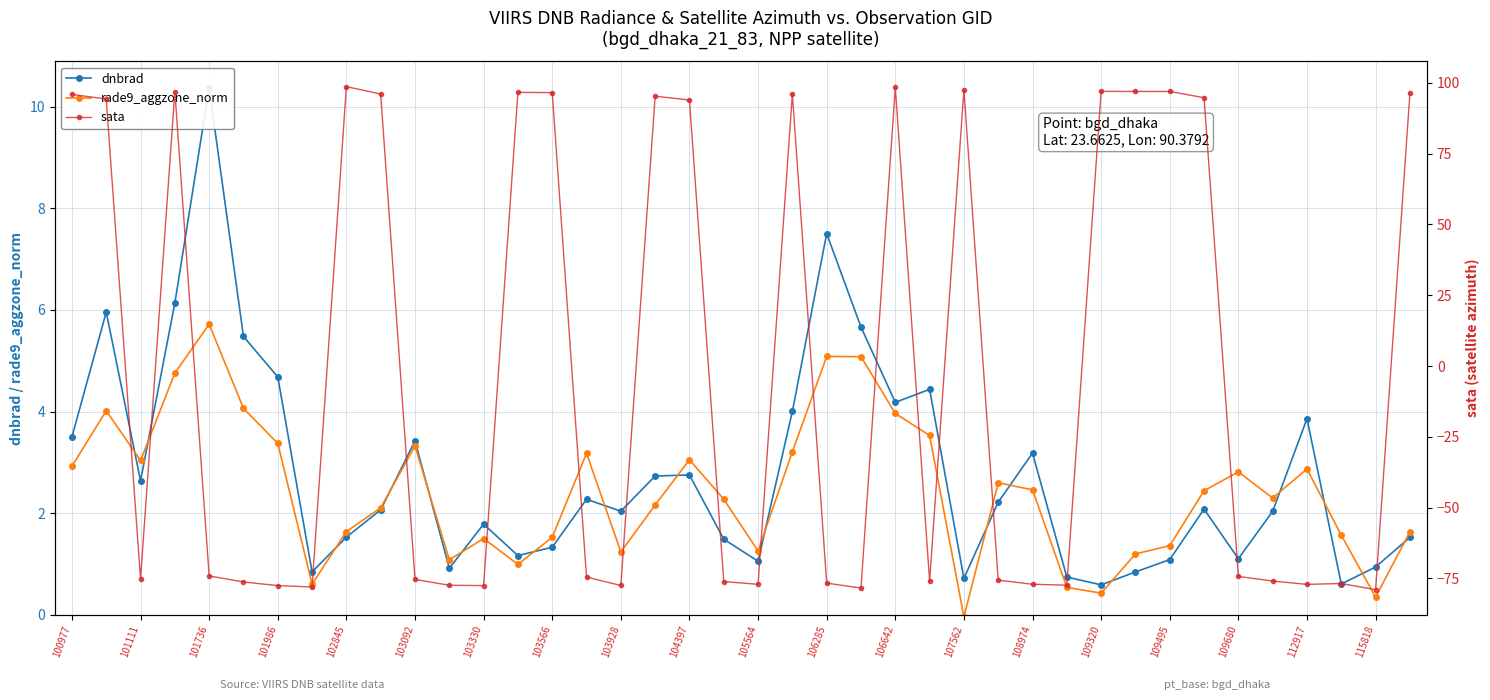

What is the highest value of the rade9_aggzone_norm series?

5.7